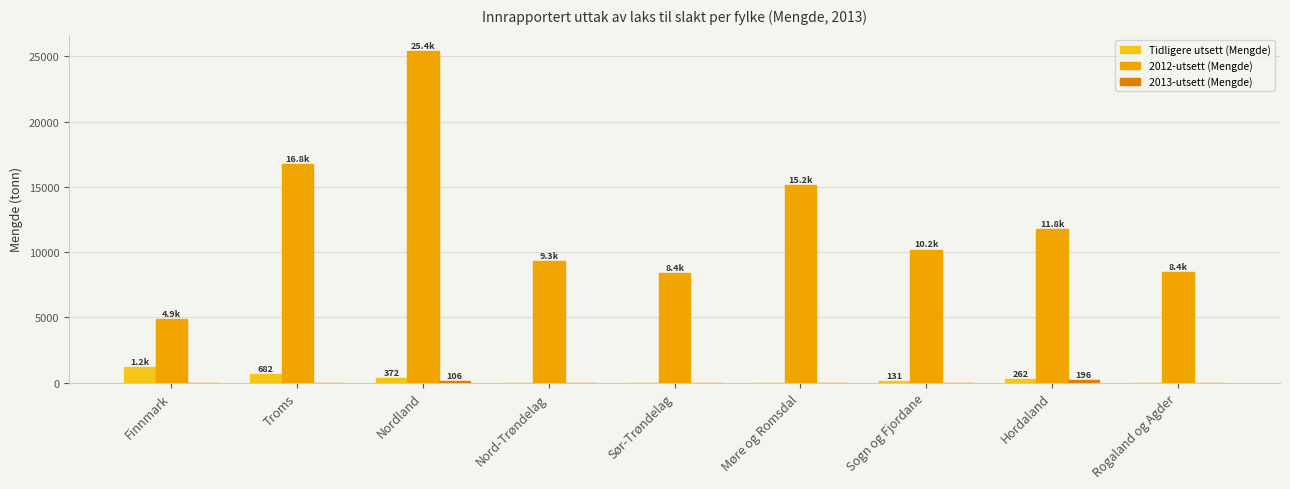

At which label does Tidligere utsett (Mengde) reach its peak?

Finnmark